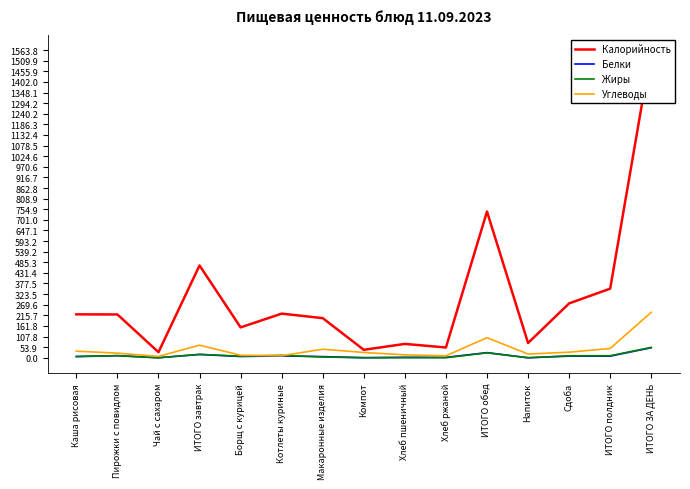

Reading right to left, extract all data points from this chart.

Калорийность: 1563.8	351.3	276.3	75.0	743.2	52.2	70.5	40.4	201.4	224.3	154.4	469.2	28.5	220.2	220.6
Белки: 51.0	8.3	8.3	0.0	26.1	2.0	2.4	0.5	5.8	9.3	6.5	16.7	0.2	10.8	5.6
Жиры: 52.7	10.2	10.2	0.0	25.0	0.4	0.3	0.0	3.9	12.5	7.9	17.5	0.0	10.4	7.2
Углеводы: 231.3	47.3	28.3	19.0	102.1	10.0	14.8	27.0	43.5	10.3	12.9	63.9	7.0	23.4	33.4